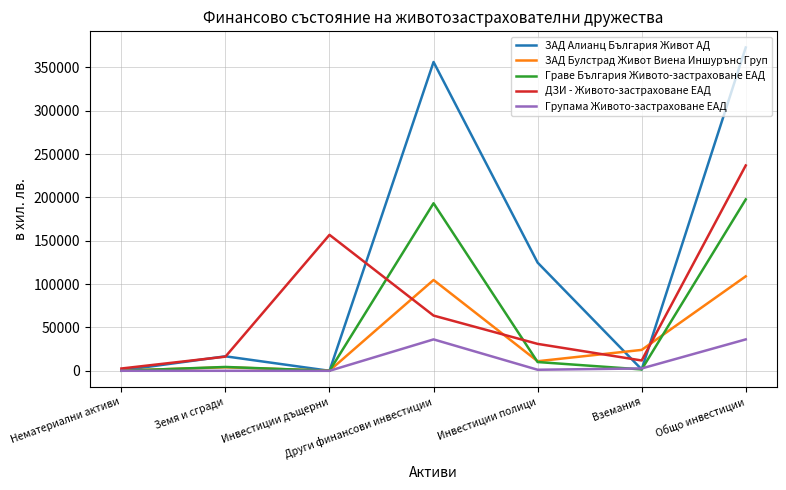

The value of Граве България Живото-застраховане ЕАД at Инвестиции дъщерни is -122429. True or false?

False